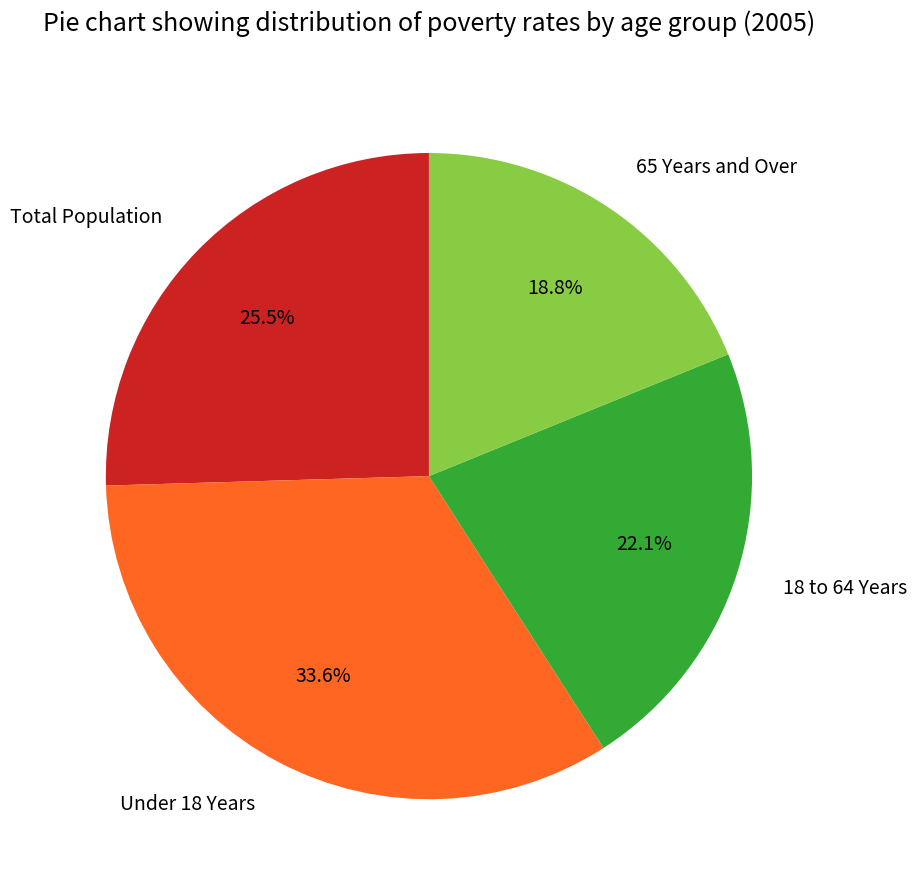

Rank the categories by value from lowest to highest.

65 Years and Over, 18 to 64 Years, Total Population, Under 18 Years